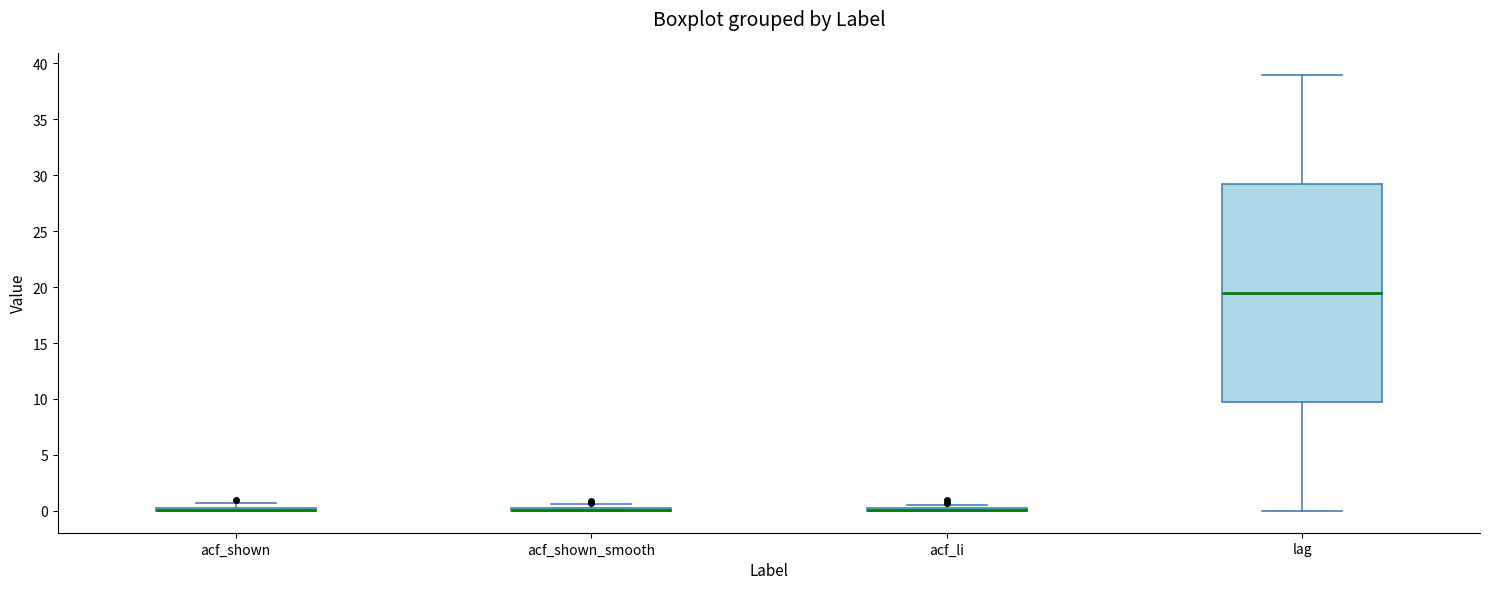

Which box is the tallest, from its lower edge to its upper edge?

lag